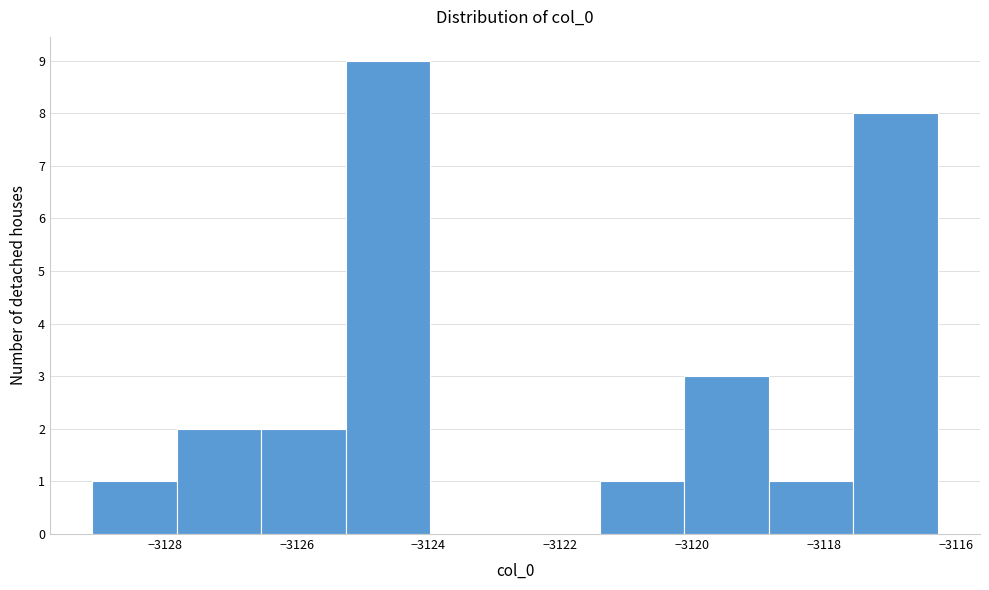

Reading left to right, transcribe this chart: for each bar, give the range it covers on the x-axis and its height. Neither the bar edges nor the heights are printed on the chart, so give them approximately, as read against the axes.

-3129.0 to -3127.8: 1
-3127.8 to -3126.6: 2
-3126.6 to -3125.2: 2
-3125.2 to -3124.0: 9
-3124.0 to -3122.6: 0
-3122.6 to -3121.4: 0
-3121.4 to -3120.2: 1
-3120.2 to -3118.8: 3
-3118.8 to -3117.6: 1
-3117.6 to -3116.2: 8